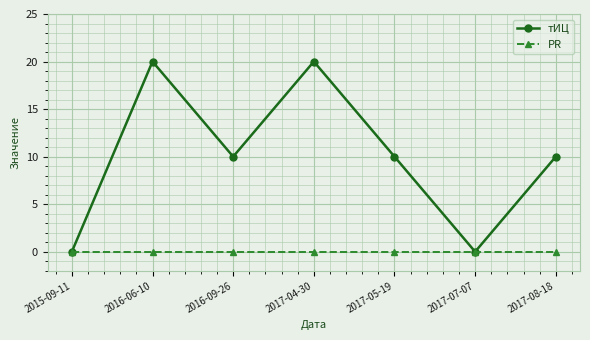

How many interior local valleys does the тИЦ series have?

2